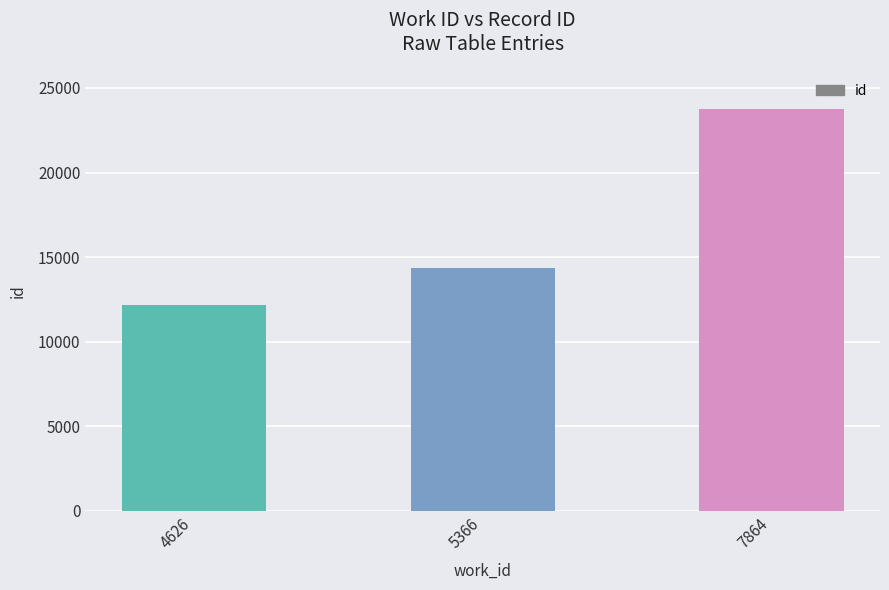

Between 4626 and 7864, which is larger?

7864